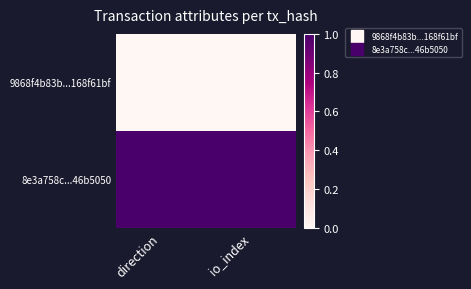

How many categories are shown in the chart?

2